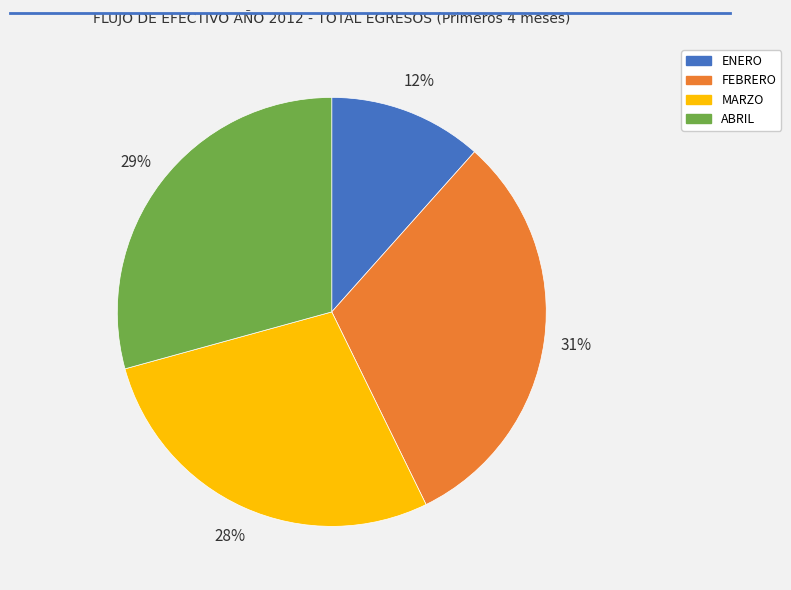

Does FEBRERO account for over 50% of the chart?

No